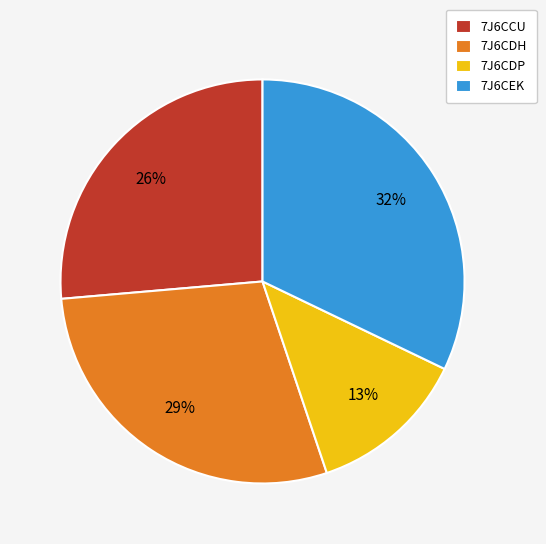

Is it true that 7J6CDH is 29% of the pie?

True